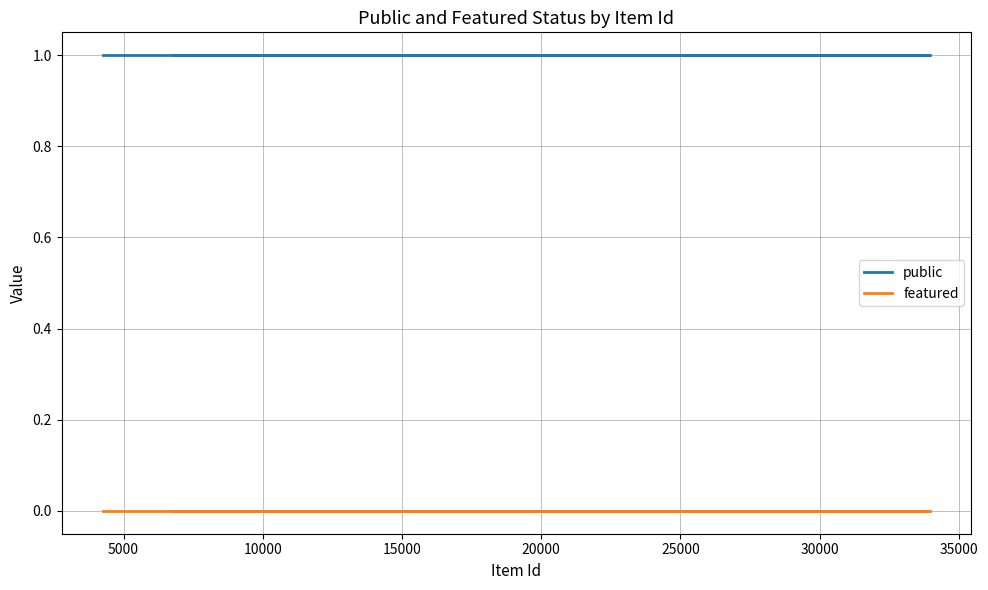

Which series changed the most between 5000 and 25000?

public